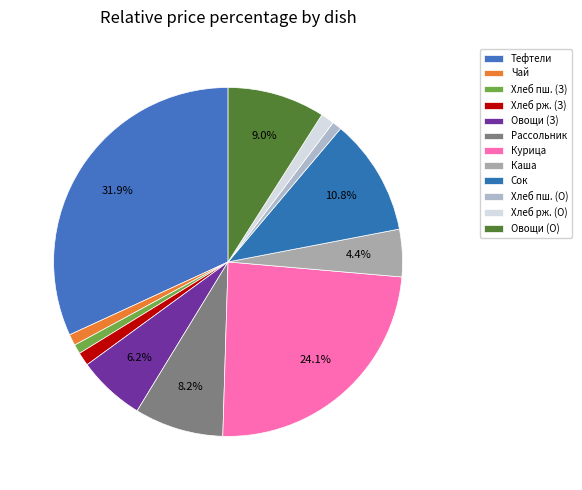

To the nearest percent, what is the difference between the largest and smallest slice percentages?

31%